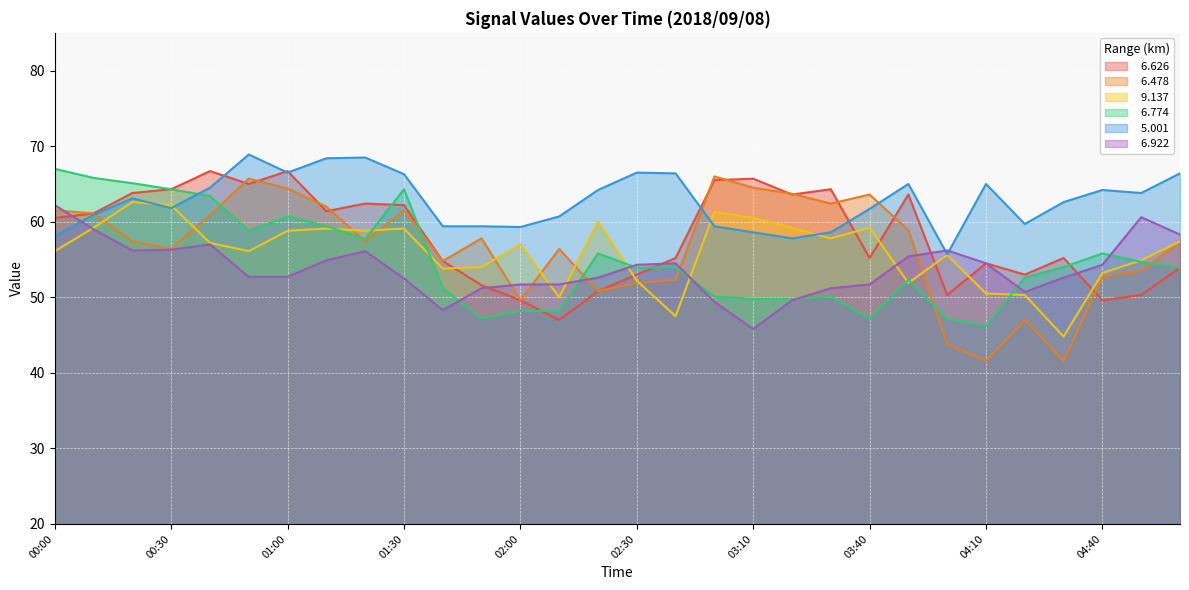

Which series ends up on top after the final intersection of   5.001 and   6.922?

  5.001